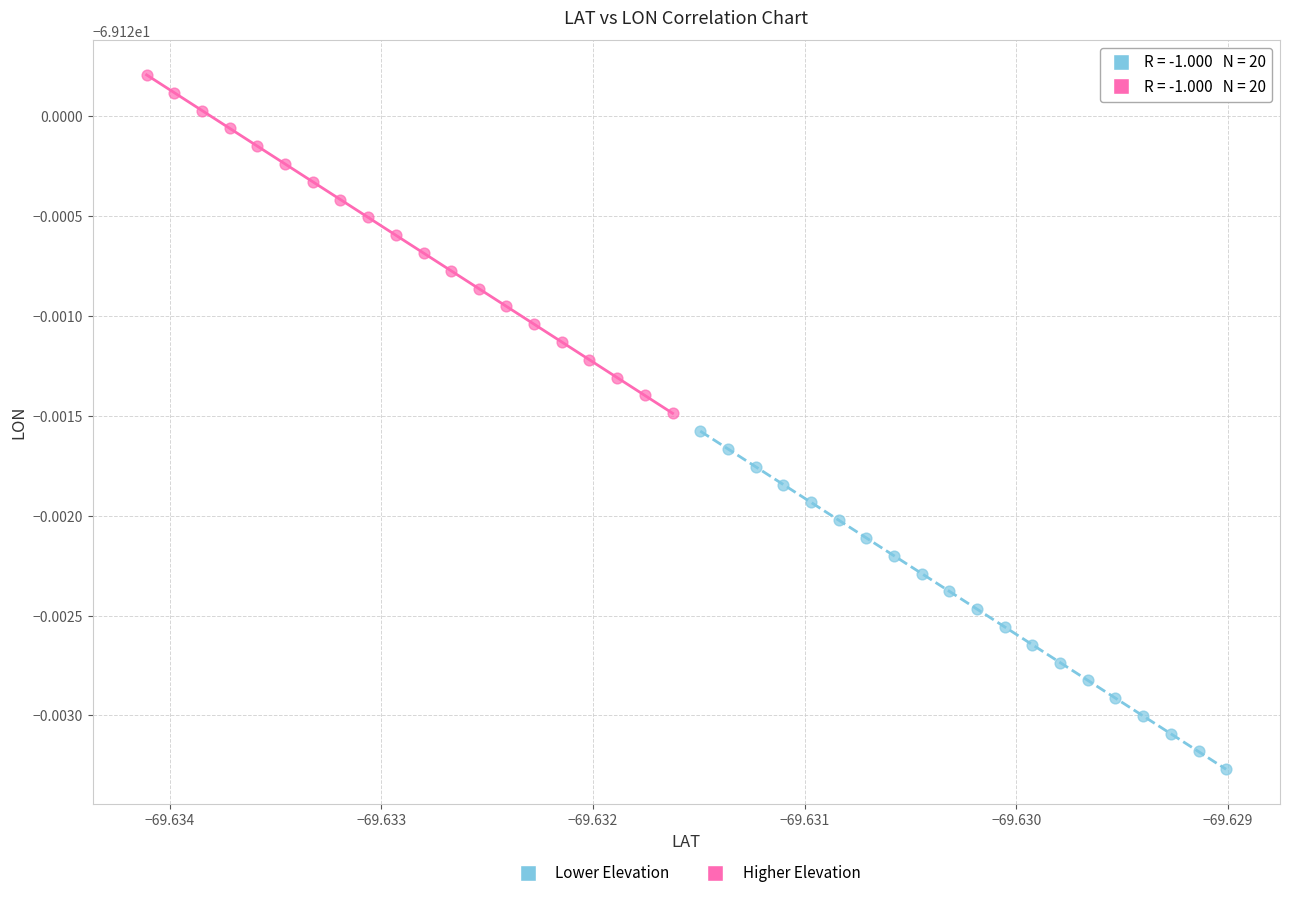

What are all the series names shown in the legend?

Lower Elevation, Higher Elevation